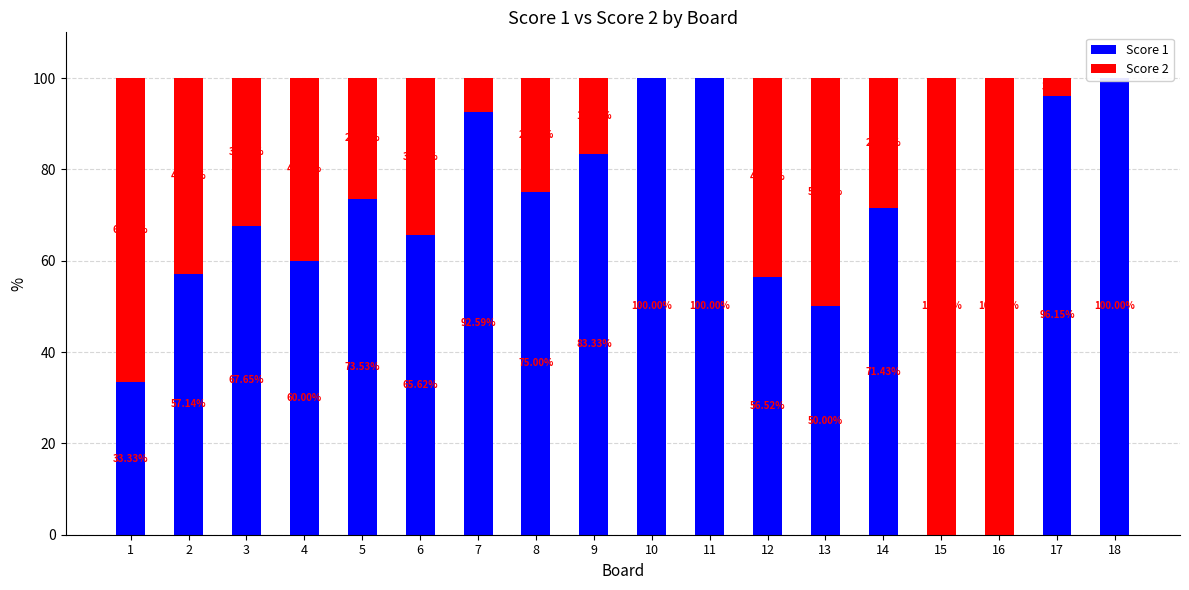

What are all the series names shown in the legend?

Score 1, Score 2